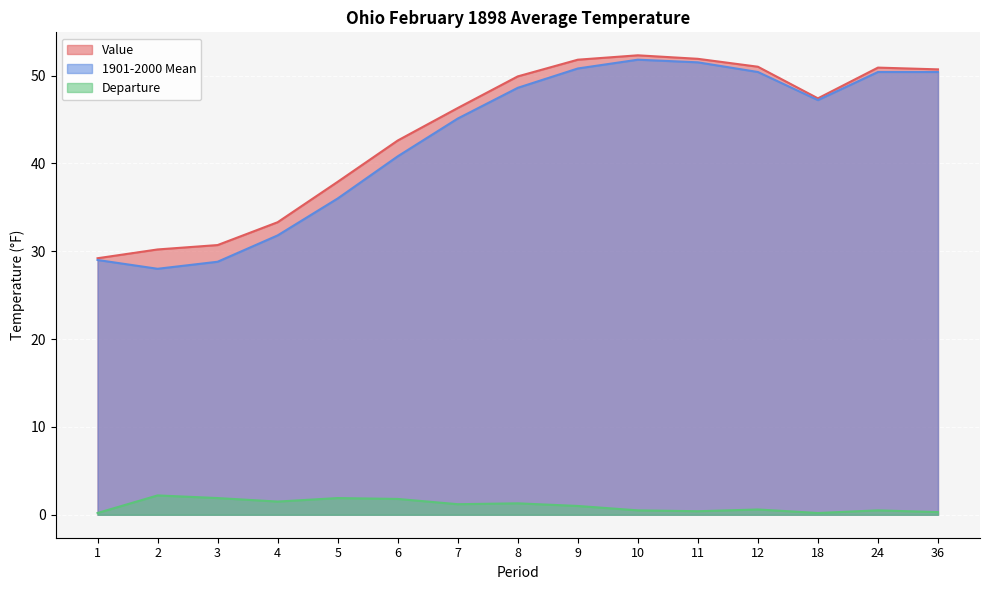

What is the sum of the Departure values at 24 and 3?

2.4